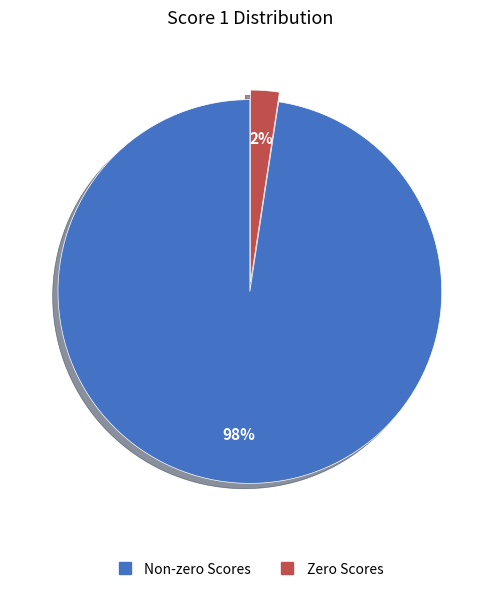

Is there any slice that represents more than half of the pie?

Yes